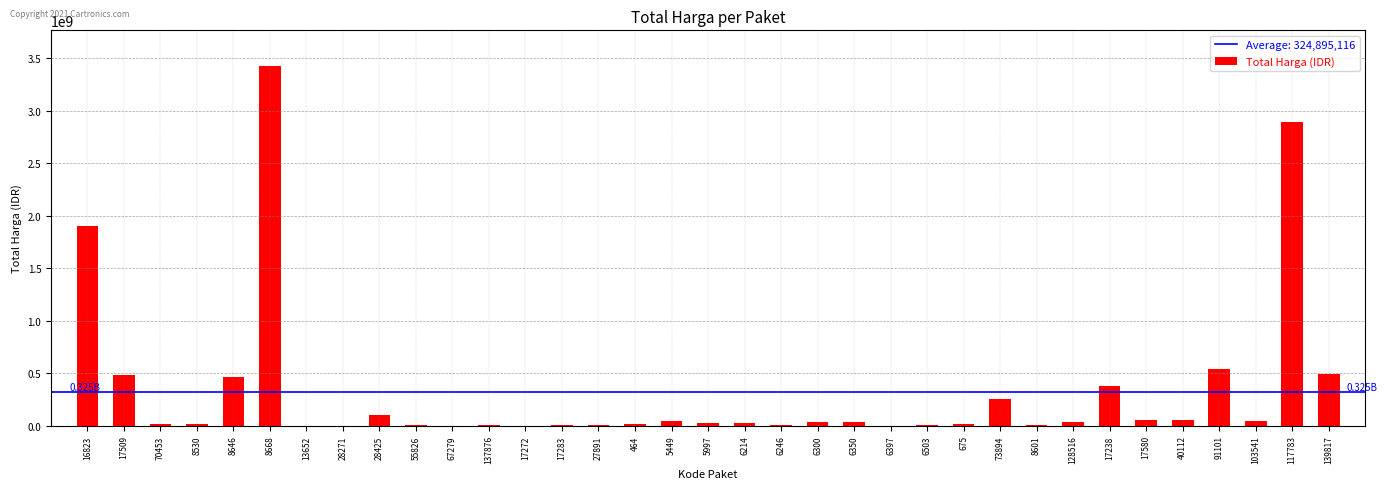

What is the change in value from 17509 to 28425?

-378827430